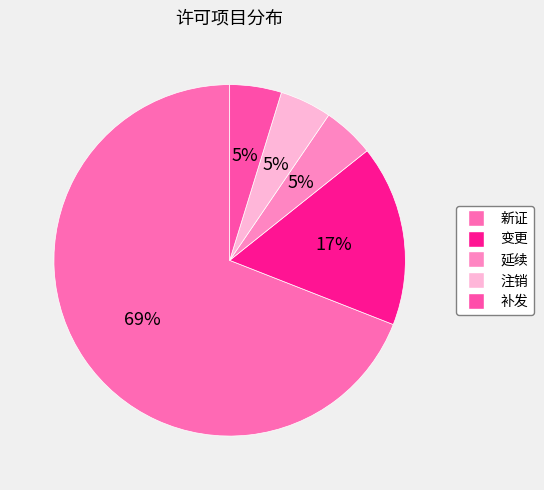

Is the sum of 注销 and 变更 greater than half?

No